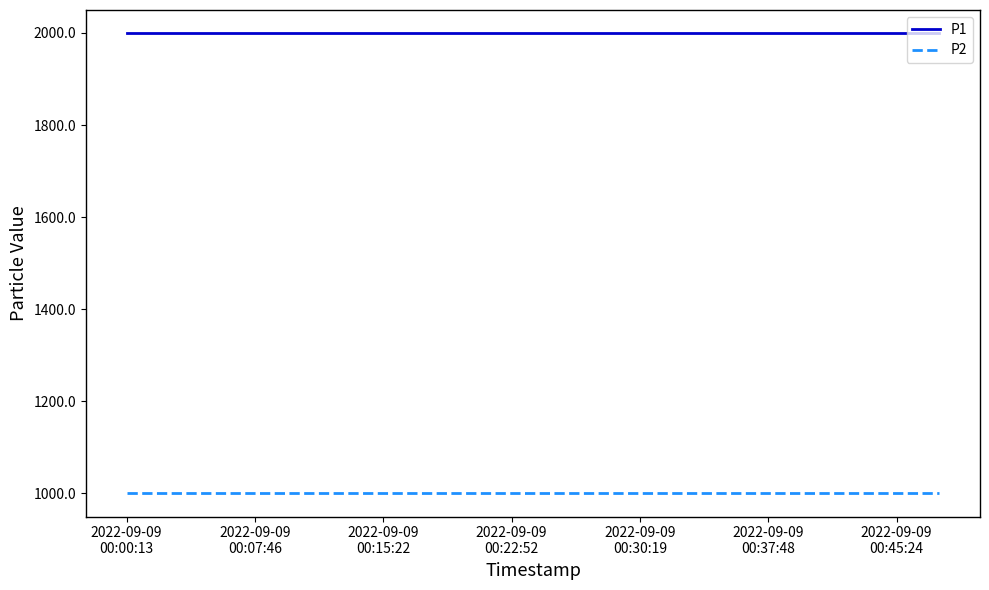

True or false: P1 and P2 intersect in this chart.

False